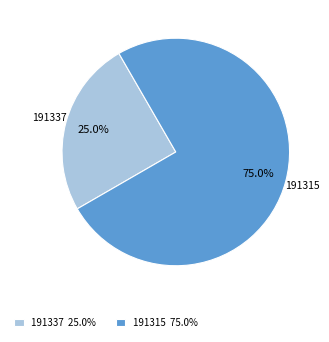

Approximately how many times larger is the value at 191315 compared to 191337?

3.0